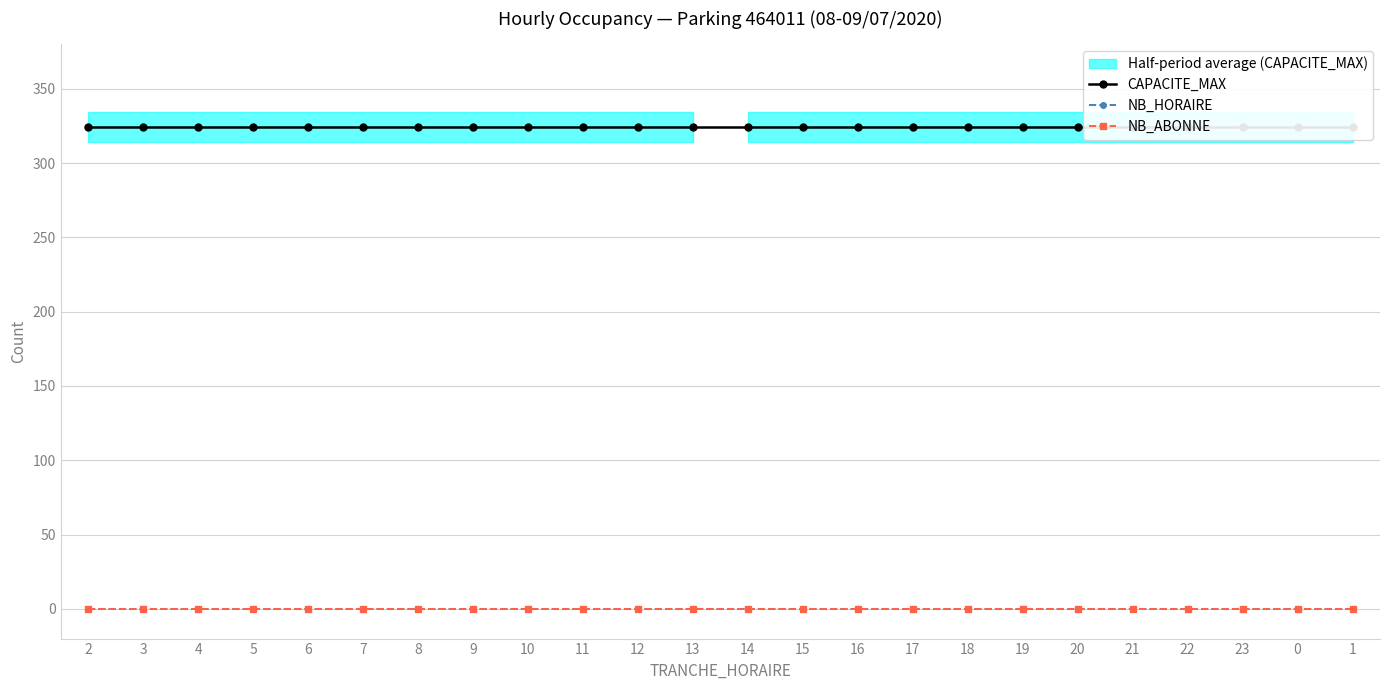

Reading left to right, extract all data points from this chart.

CAPACITE_MAX: 2=324	3=324	4=324	5=324	6=324	7=324	8=324	9=324	10=324	11=324	12=324	13=324	14=324	15=324	16=324	17=324	18=324	19=324	20=324	21=324	22=324	23=324	0=324	1=324
NB_HORAIRE: 2=0	3=0	4=0	5=0	6=0	7=0	8=0	9=0	10=0	11=0	12=0	13=0	14=0	15=0	16=0	17=0	18=0	19=0	20=0	21=0	22=0	23=0	0=0	1=0
NB_ABONNE: 2=0	3=0	4=0	5=0	6=0	7=0	8=0	9=0	10=0	11=0	12=0	13=0	14=0	15=0	16=0	17=0	18=0	19=0	20=0	21=0	22=0	23=0	0=0	1=0